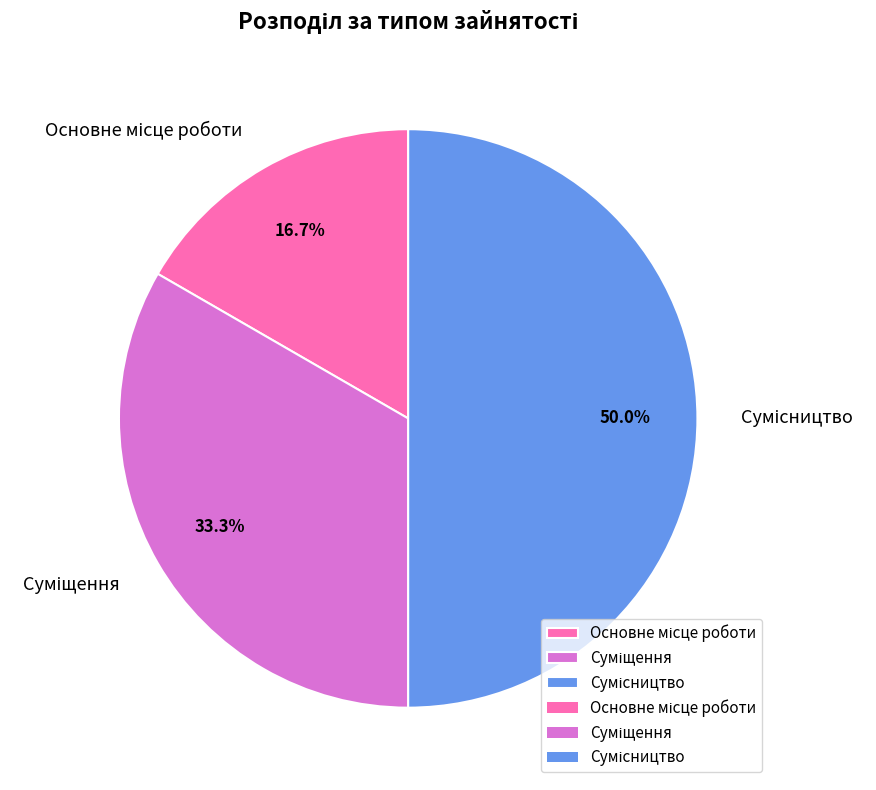

Which category has the biggest portion of the pie?

Сумісництво